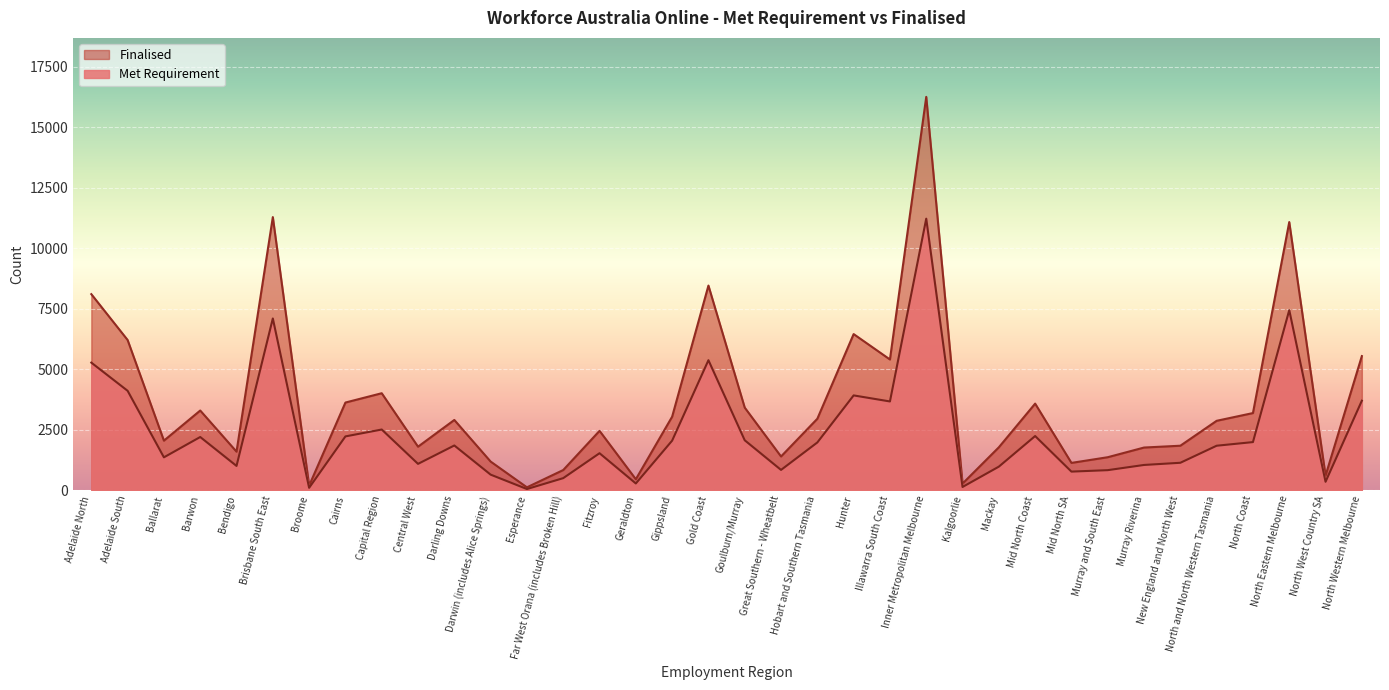

At which category is the sum across all series the highest?

Inner Metropolitan Melbourne